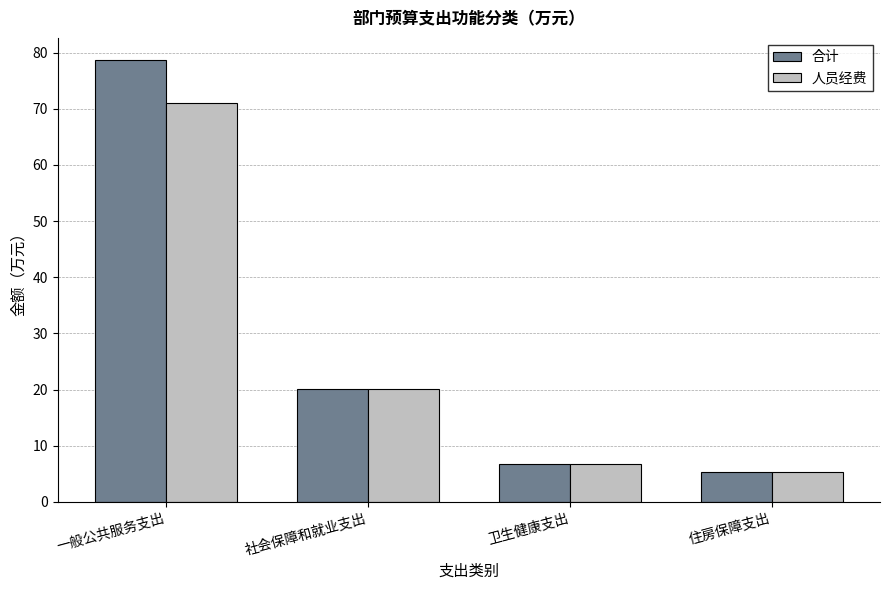

Rank the series by their maximum value, from lowest to highest.

人员经费, 合计